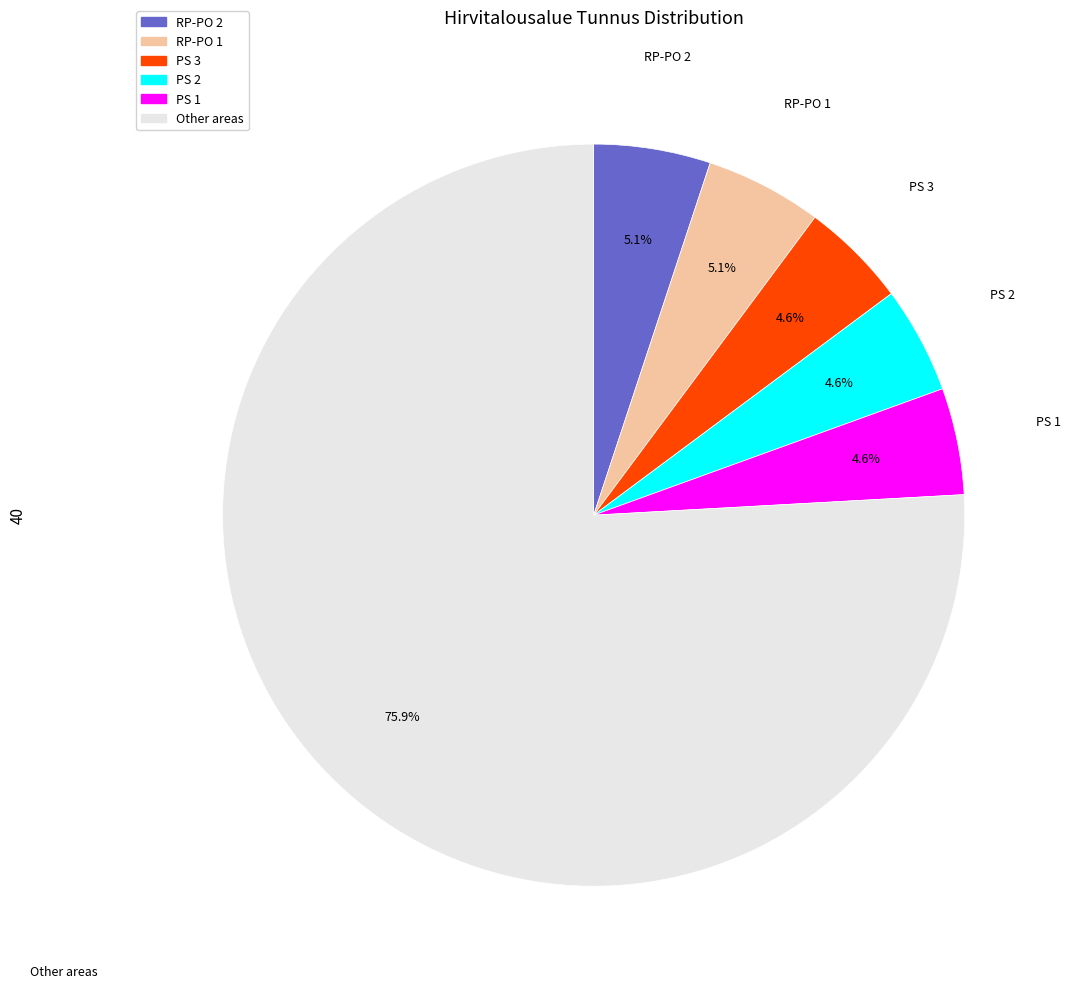

Is there a majority slice in this chart?

Yes